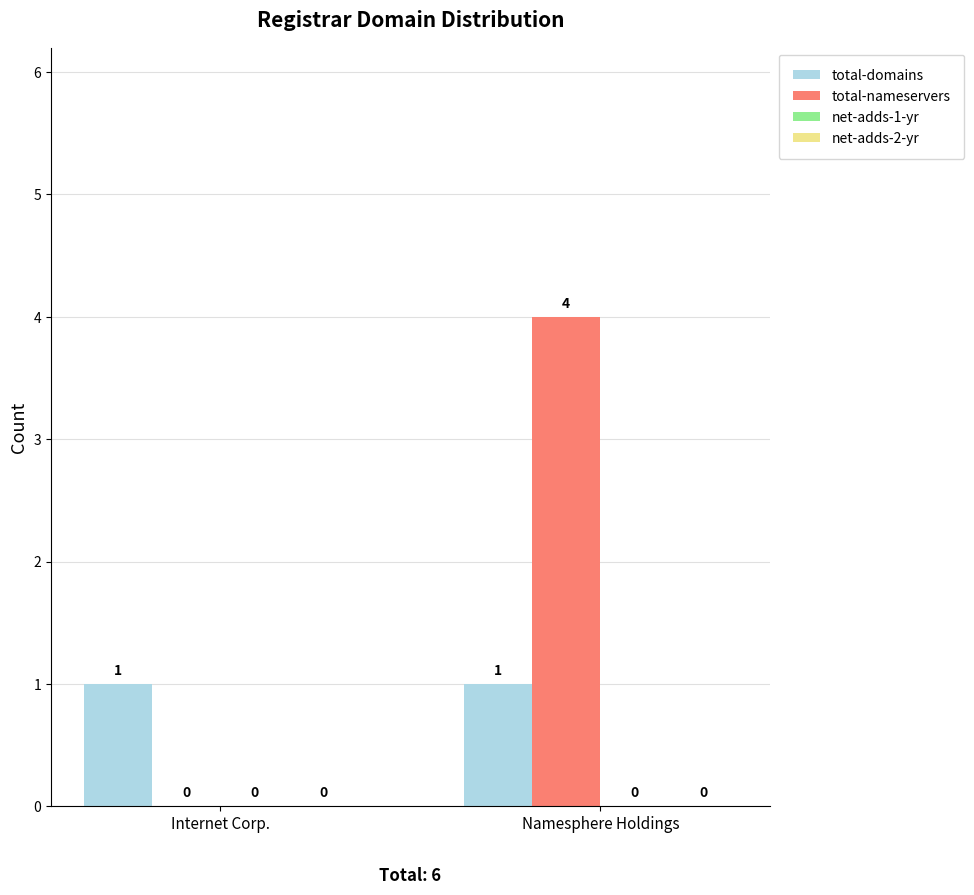

Is it true that total-domains equals 2 at Namesphere Holdings?

False